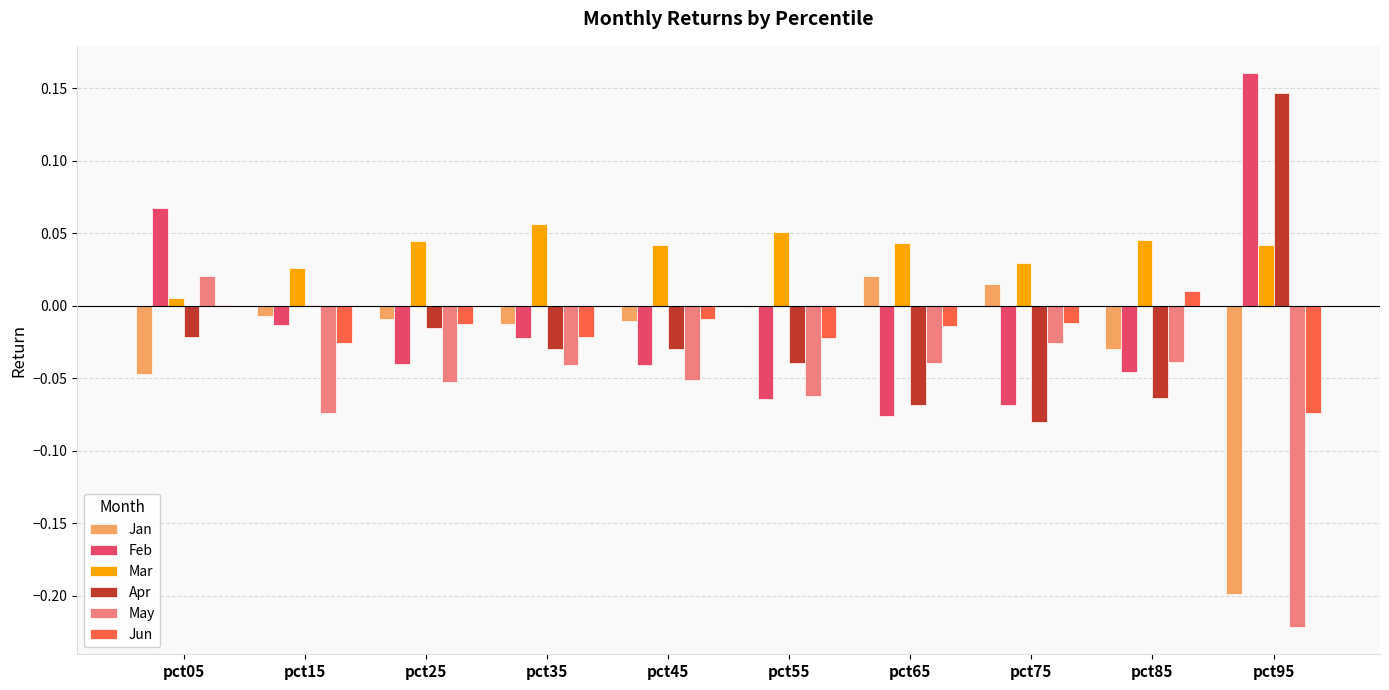

How many series are shown in this chart?

6